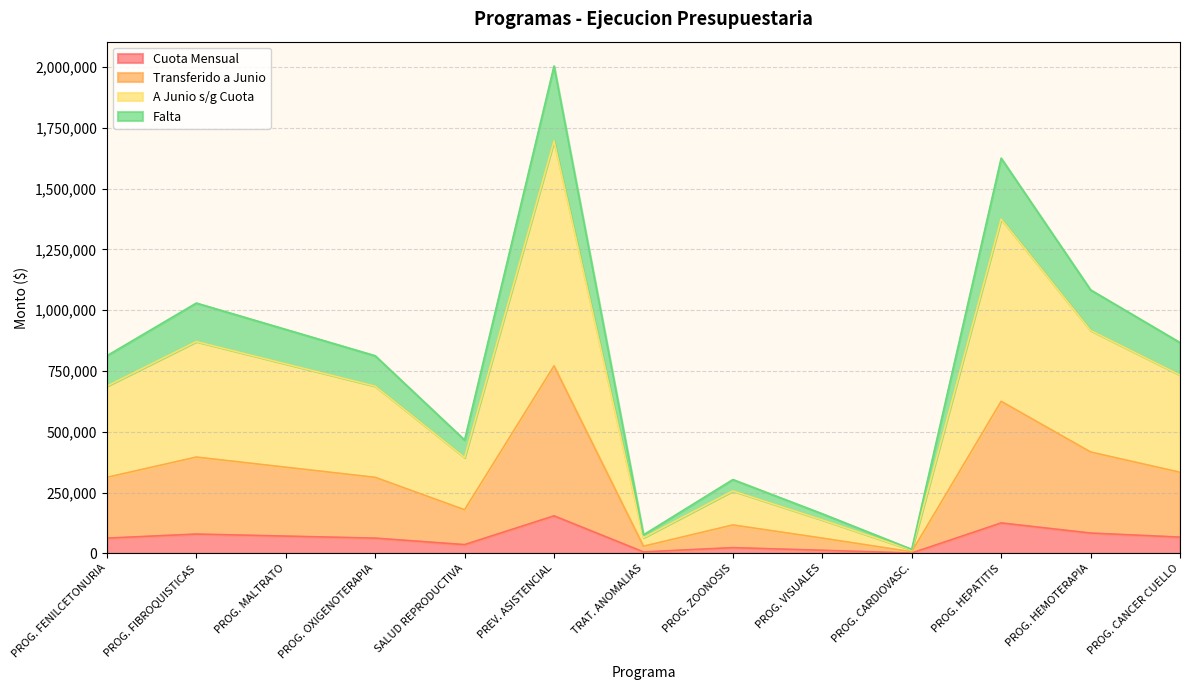

True or false: Cuota Mensual and Transferido a Junio cross at least once.

False